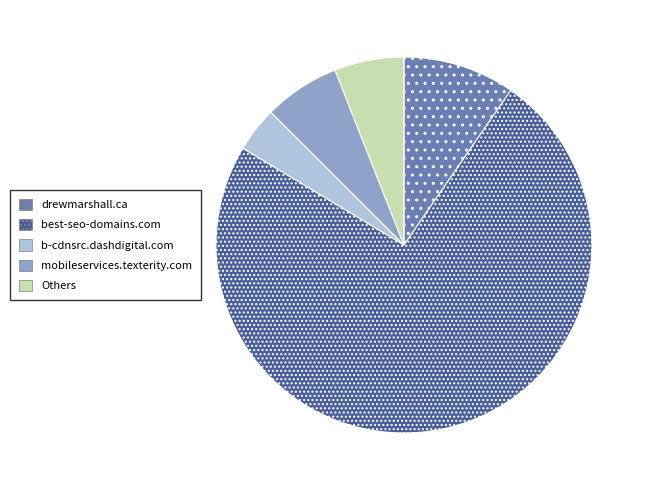

Is the sum of drewmarshall.ca and mobileservices.texterity.com greater than half?

No